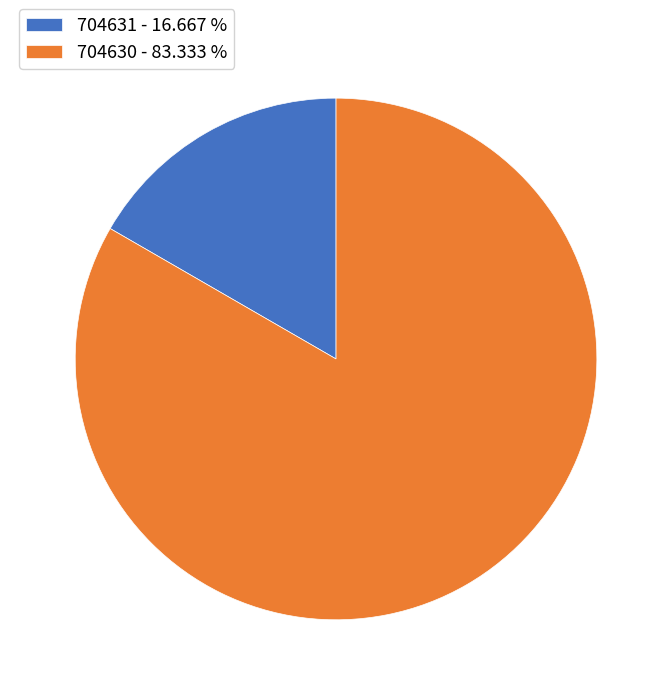

Which has a higher value, 704631 or 704630?

704630